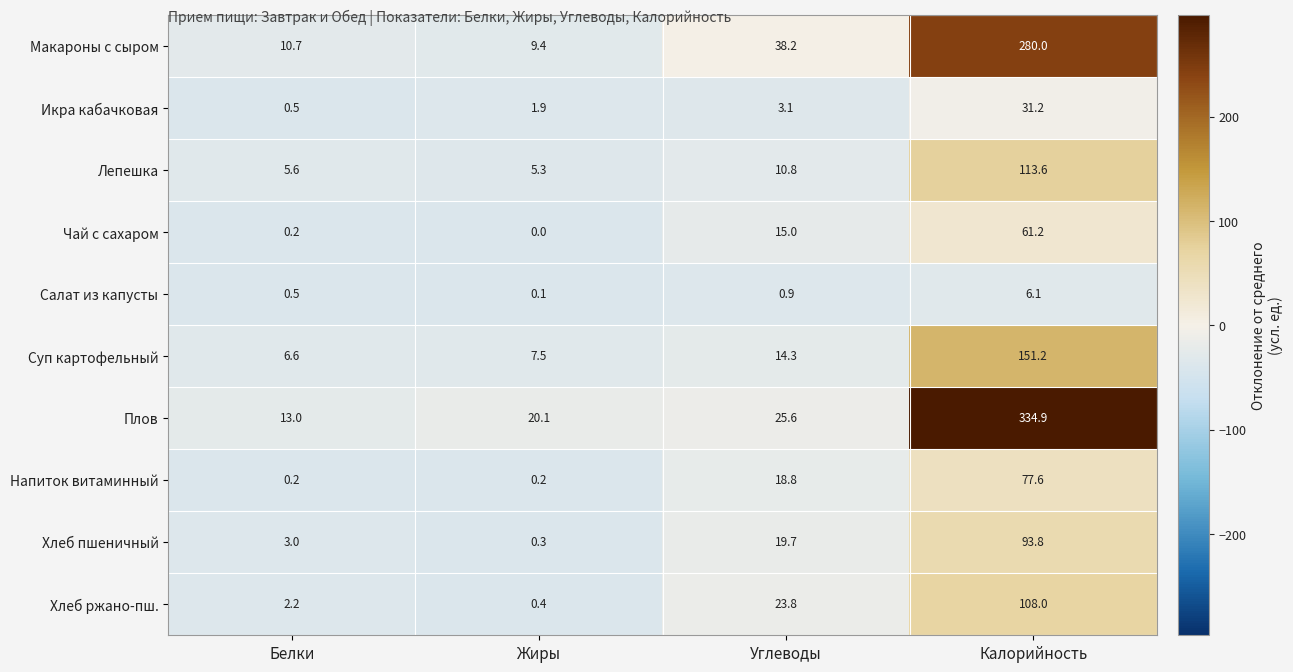

What is the difference between the Чай с сахаром values at Жиры and Углеводы?

15.0